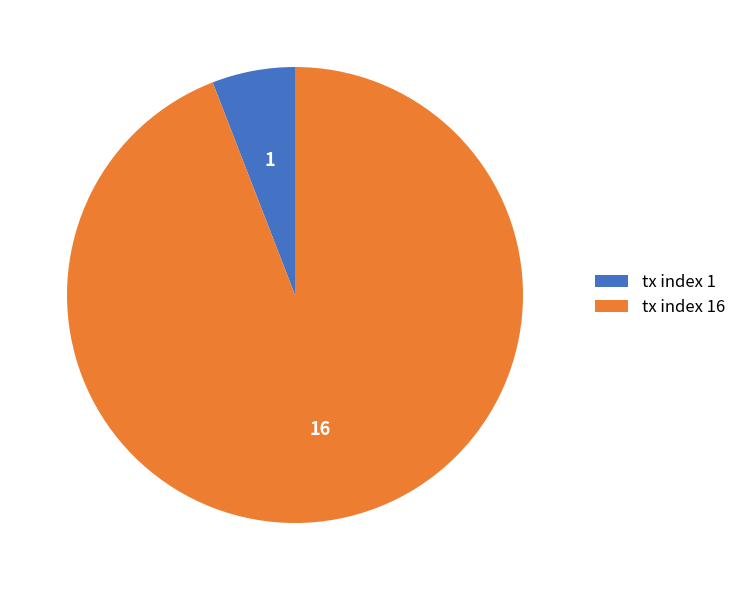

What is the smallest slice in the pie chart?

tx index 1